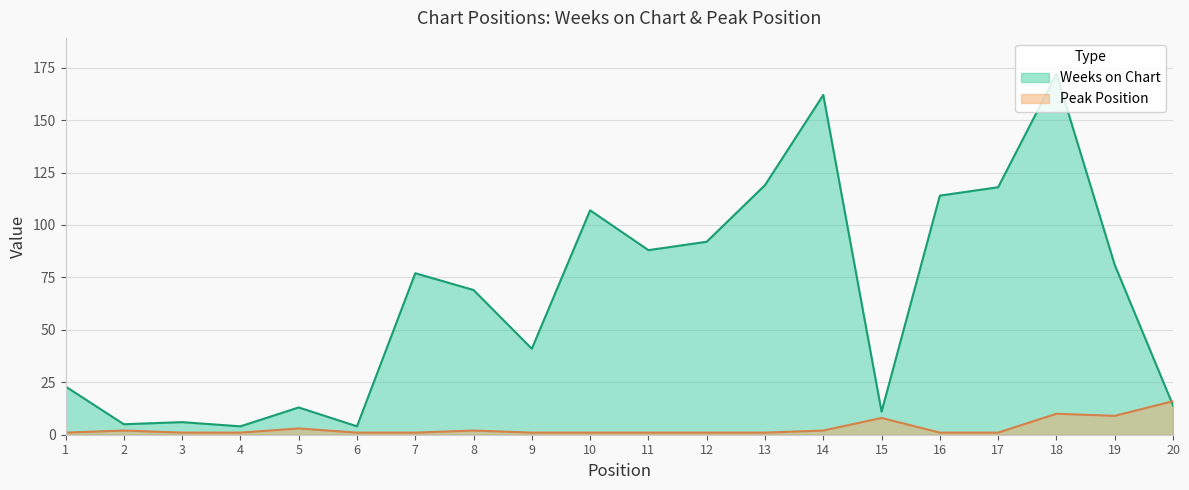

At 16, list the series in order from largest to smallest.

Weeks on Chart, Peak Position